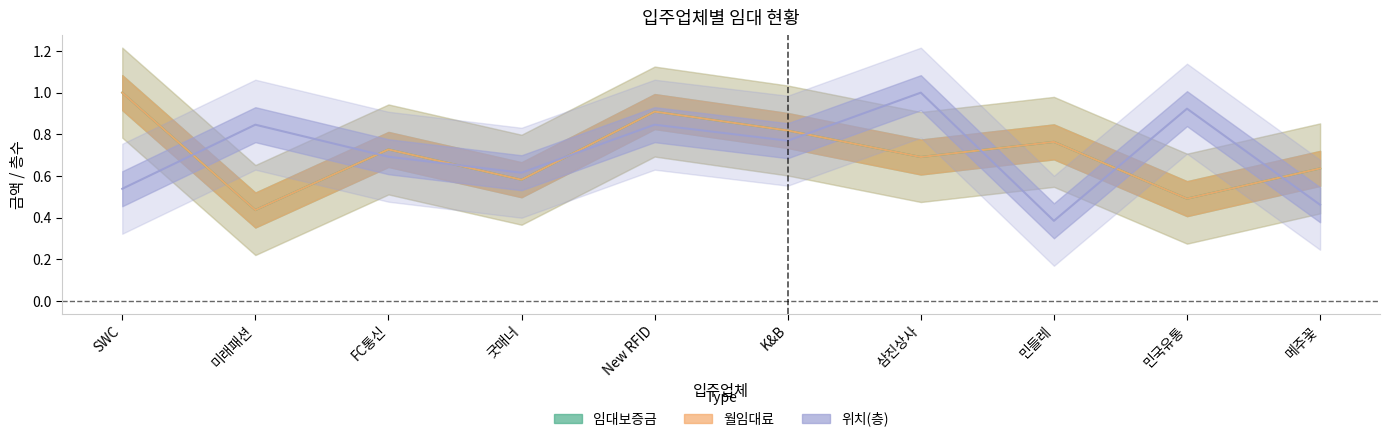

The 위치(층) series shows 0.7 at FC통신. True or false?

True